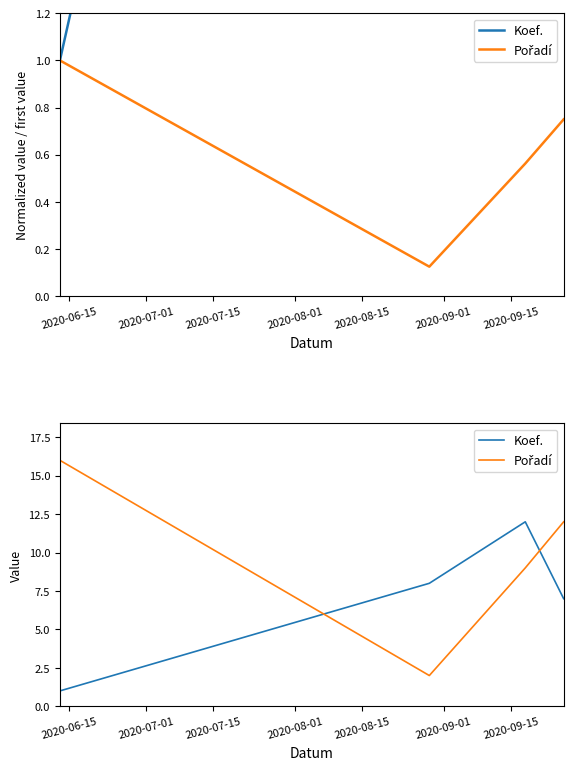

What is the greatest value displayed?

16